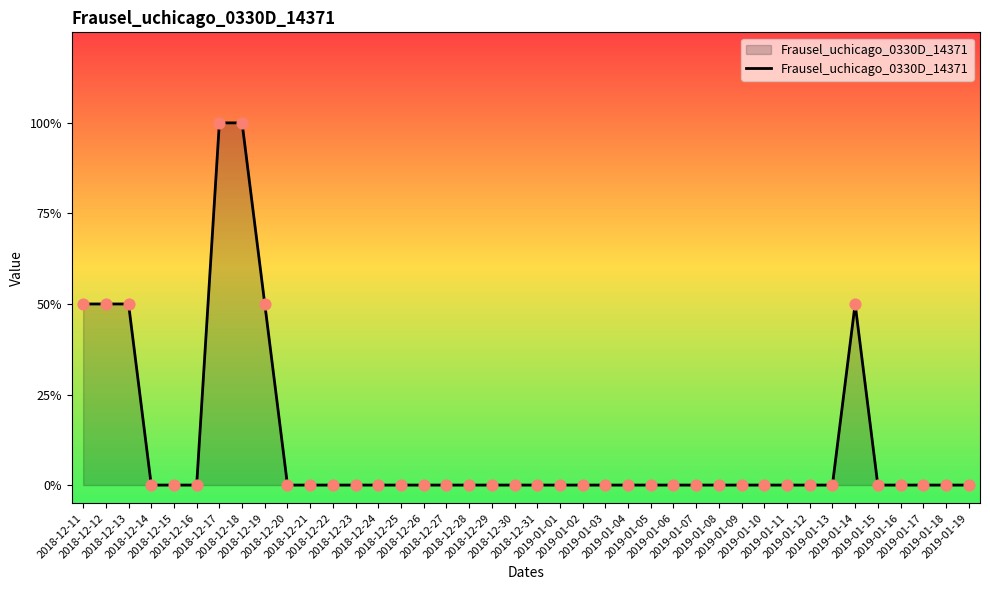

What is the change in value from 2018-12-12 to 2018-12-24?

-1